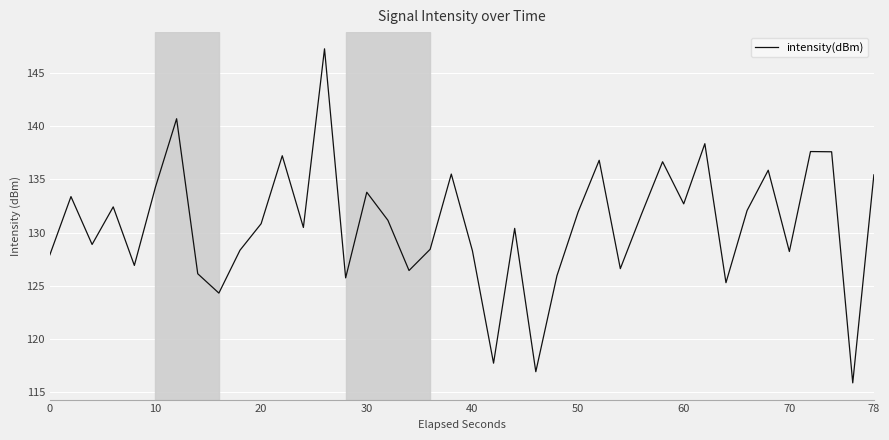

What is the greatest value displayed?

147.2